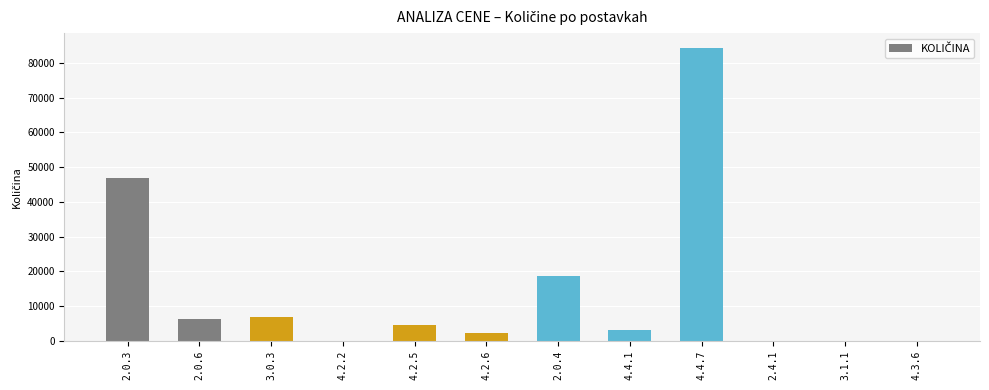

What is the difference between the values at 2.0.4 and 2.4.1?

18718